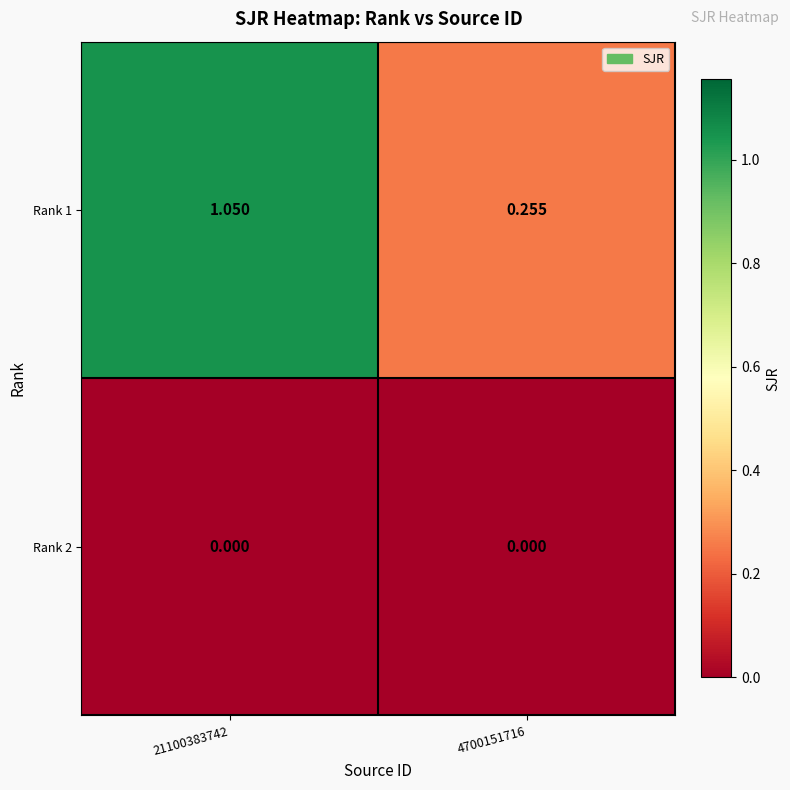

Is the value of Rank 2 at 4700151716 greater than the value of Rank 1 at 4700151716?

No